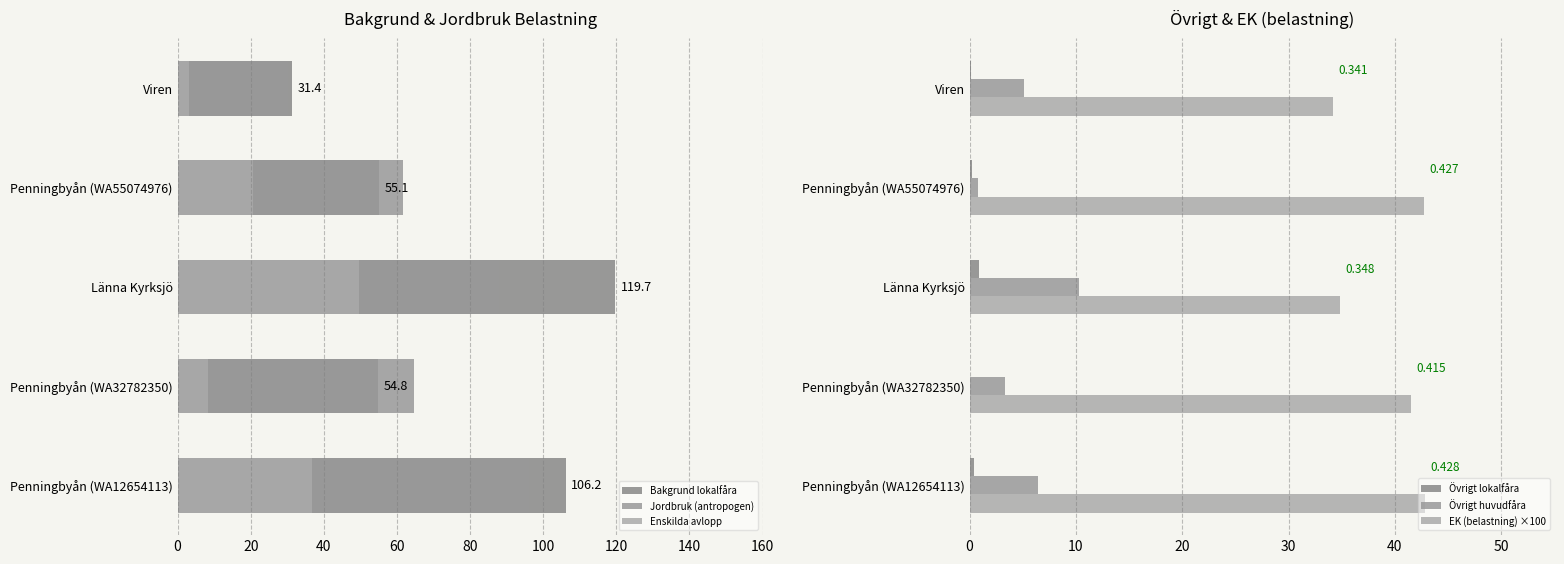

At which label does Övrigt lokalfåra reach its peak?

Länna Kyrksjö